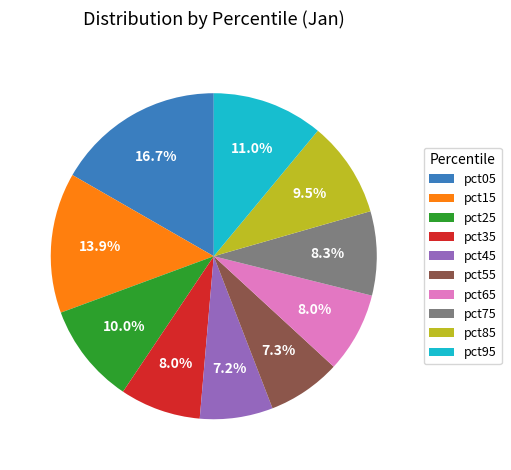

How many segments does this pie chart have?

10